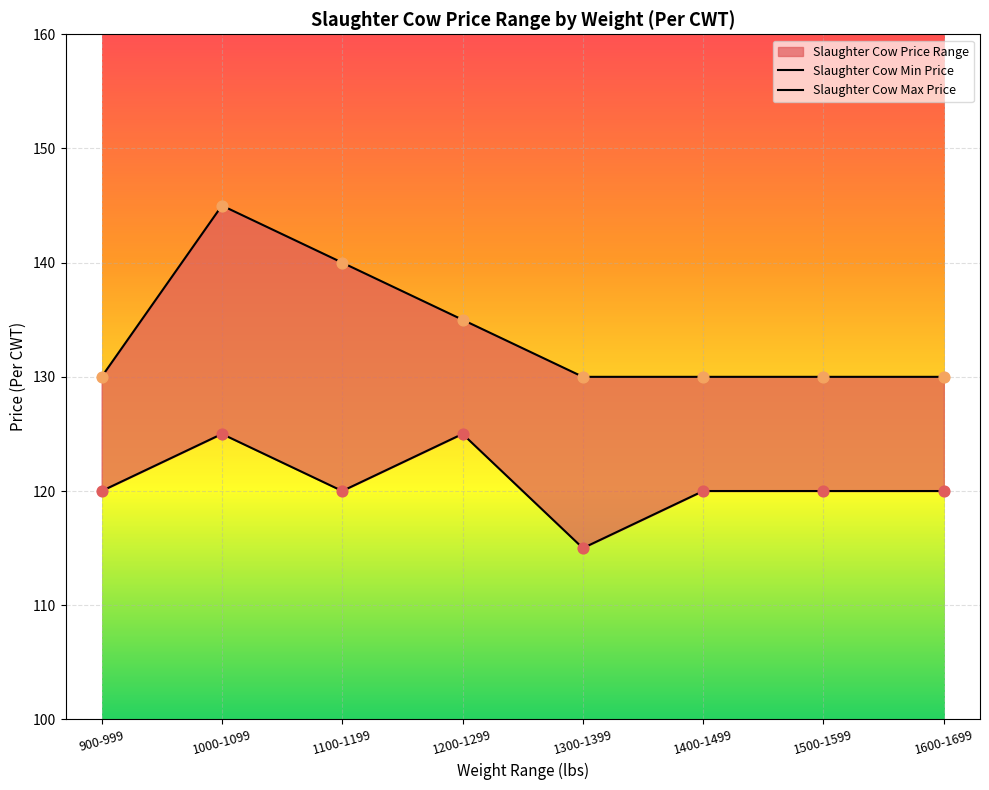

Which series contains the highest Y value?

Slaughter Cow Max Price